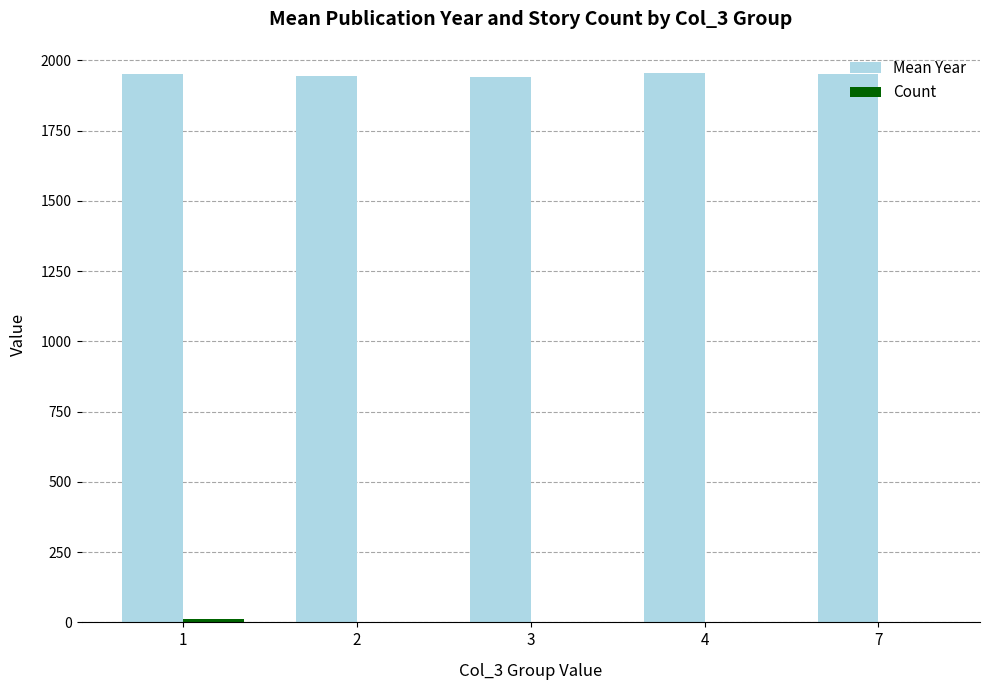

Which series has the largest total across all categories?

Mean Year